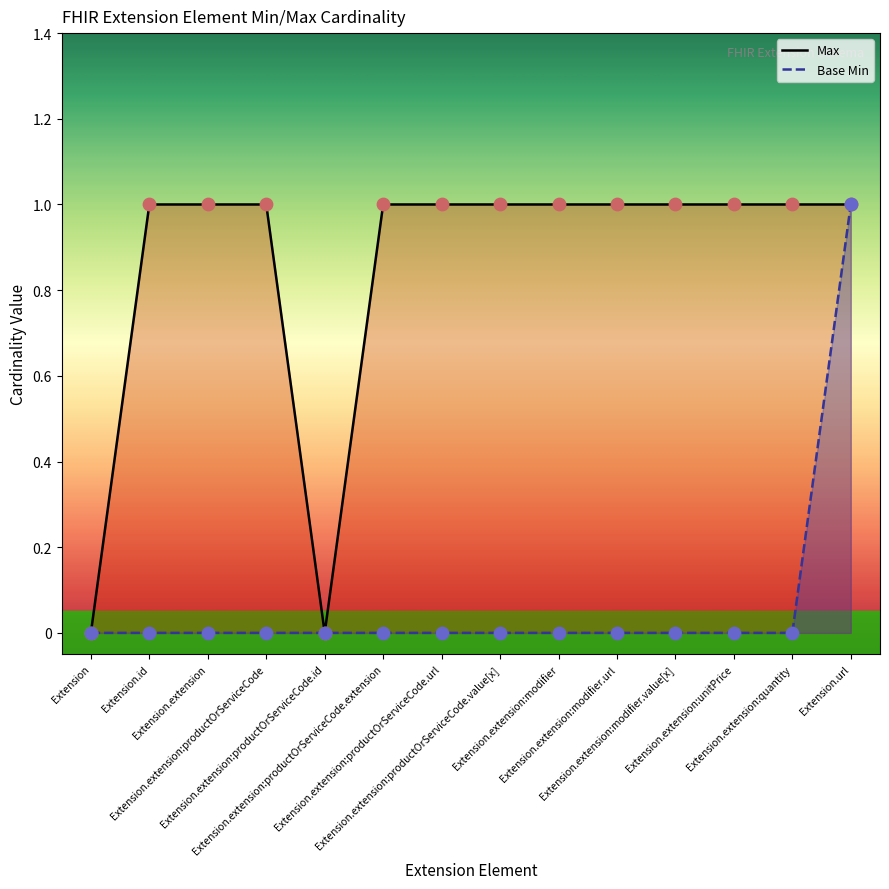

Is the value of Base Min at Extension.url greater than the value of Max at Extension.extension:productOrServiceCode.value[x]?

No